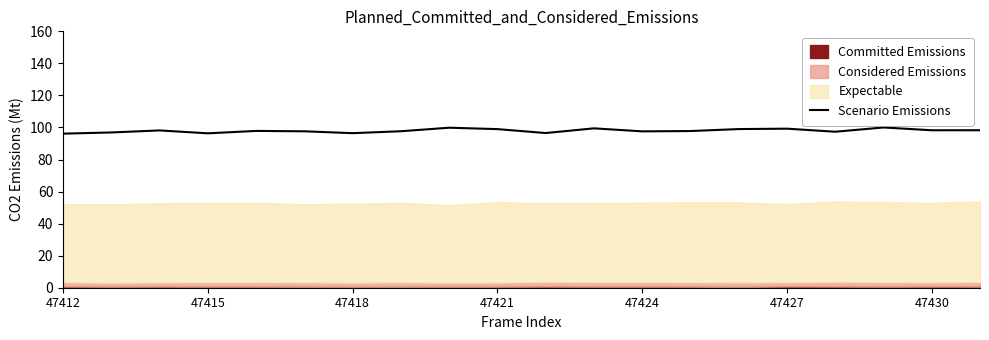

Does the chart have visible grid lines?

No